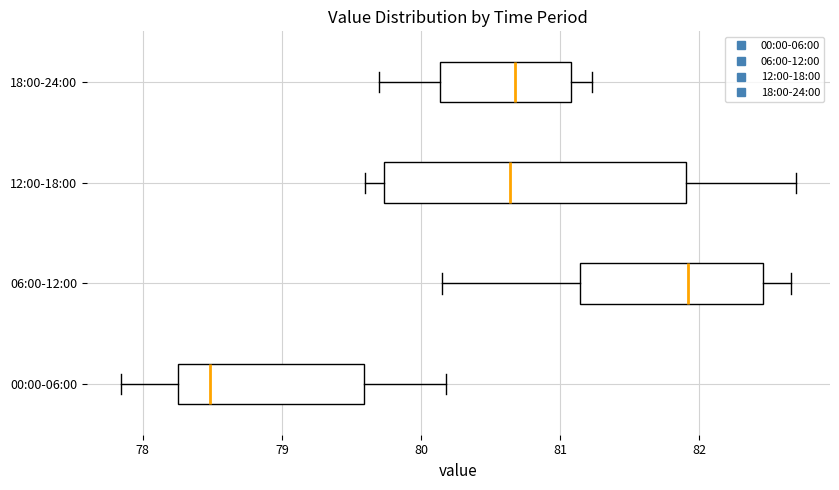

Reading bottom to top, read every box against the x-axis: the position of its median line, the range the box covers, and the ends of its whiskers. The values are not printed on the chart, so give them approximately, as read against the axis.

00:00-06:00: median 78.5, box 78.3 to 79.6, whiskers 77.8 to 80.2
06:00-12:00: median 81.9, box 81.1 to 82.5, whiskers 80.2 to 82.7
12:00-18:00: median 80.6, box 79.7 to 81.9, whiskers 79.6 to 82.7
18:00-24:00: median 80.7, box 80.1 to 81.1, whiskers 79.7 to 81.2